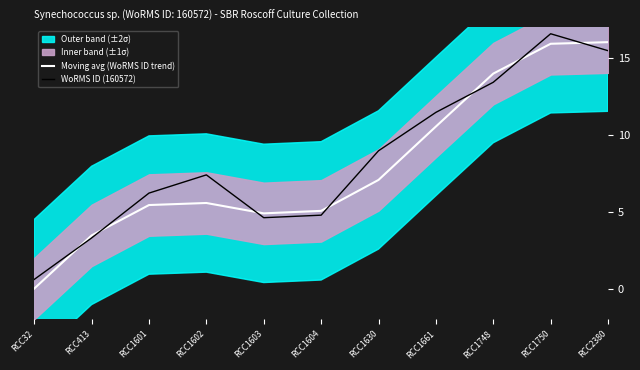

Reading right to left, list all the values displayed in this chart.

Moving avg (WoRMS ID trend): 16.0	15.9	14.0	10.5	7.1	5.1	4.9	5.6	5.4	3.5	0.0
WoRMS ID (160572): 15.5	16.6	13.4	11.5	9.0	4.8	4.6	7.4	6.2	3.3	0.6